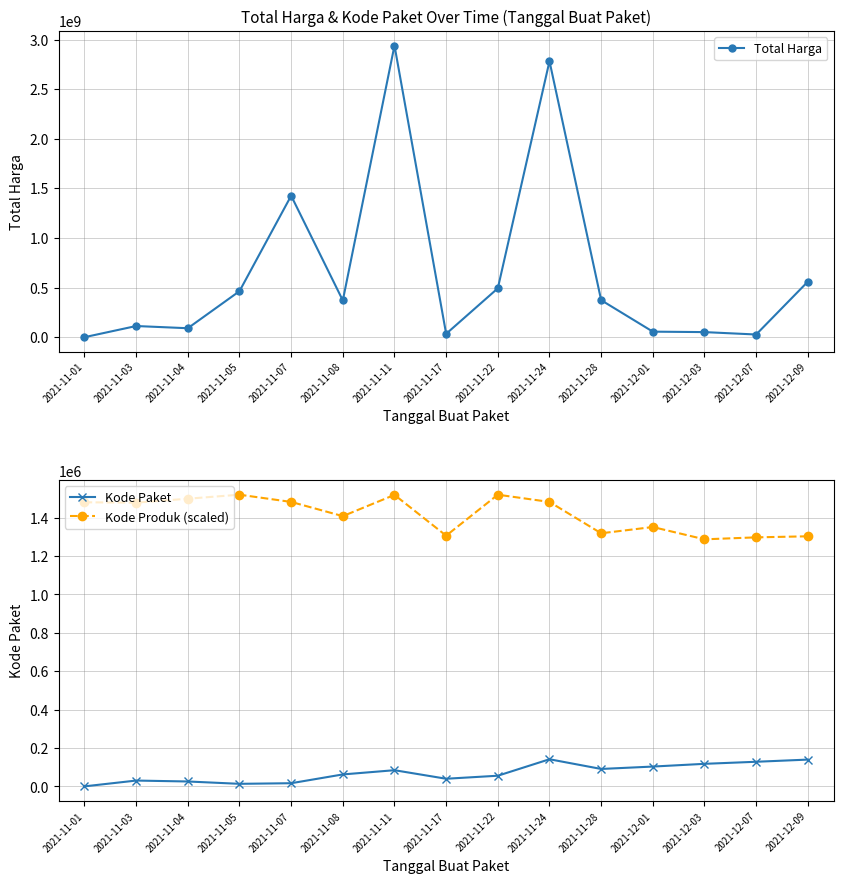

At which category is the sum across all series the highest?

2021-11-11